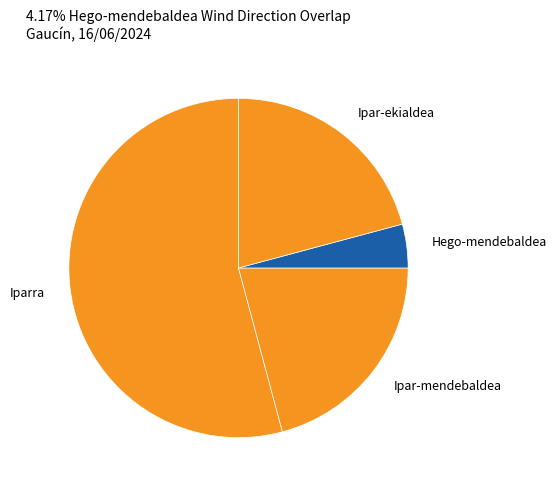

How many slices are in this pie chart?

4